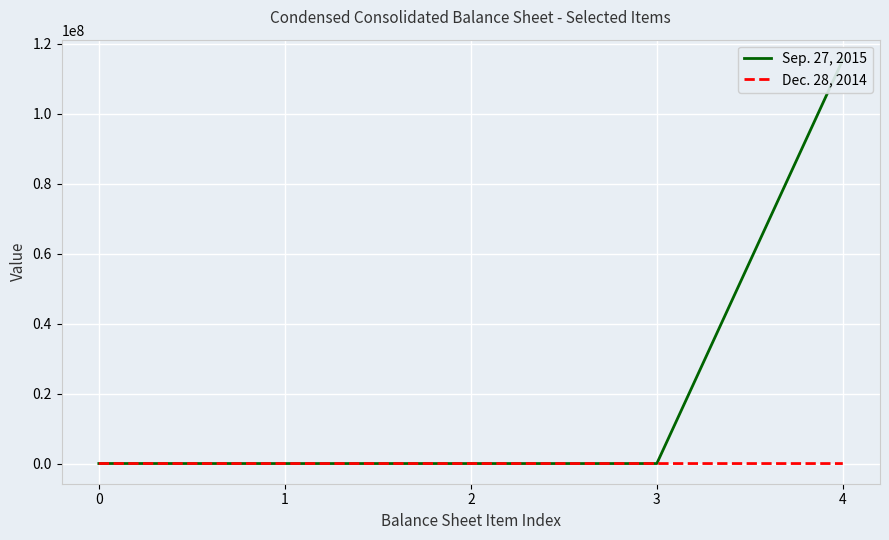

Which series has the largest total across all categories?

Sep. 27, 2015